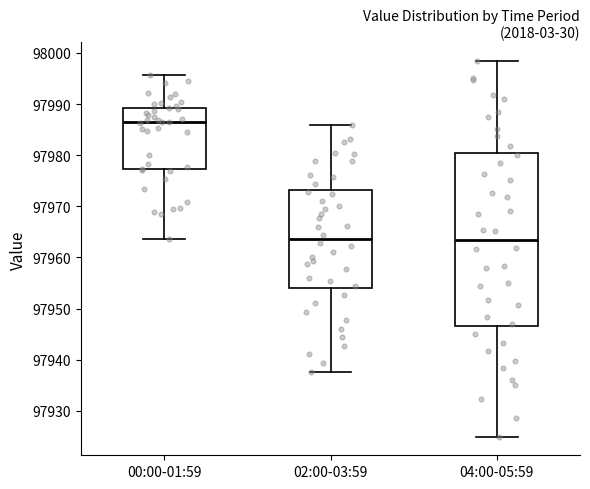

Reading left to right, transcribe this box plot: for each box, give where its median line is, the range the box spans, and where its two whiskers end, as read against the y-axis. The values are not printed on the chart, so give them approximately, as read against the axis.

00:00-01:59: median 97986, box 97977 to 97989, whiskers 97964 to 97996
02:00-03:59: median 97964, box 97954 to 97973, whiskers 97938 to 97986
04:00-05:59: median 97963, box 97947 to 97980, whiskers 97925 to 97998